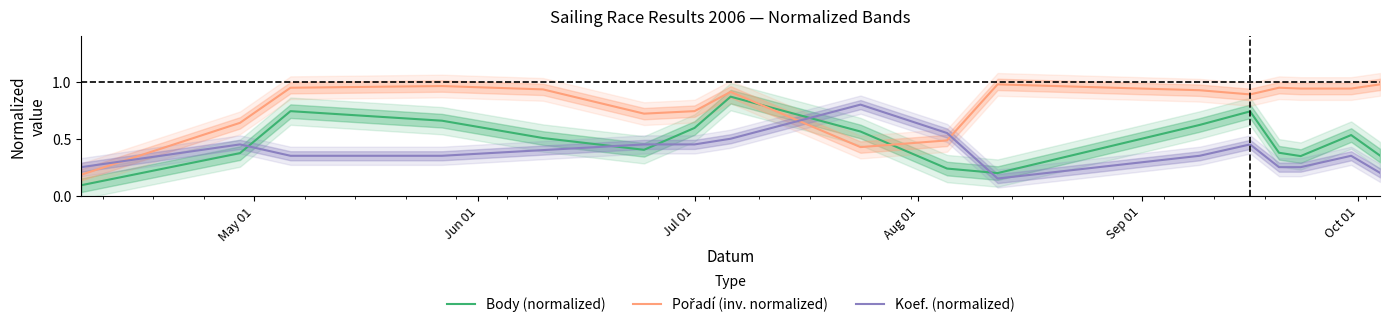

Rank the series by their maximum value, from lowest to highest.

Koef. (normalized), Body (normalized), Pořadí (inv. normalized)